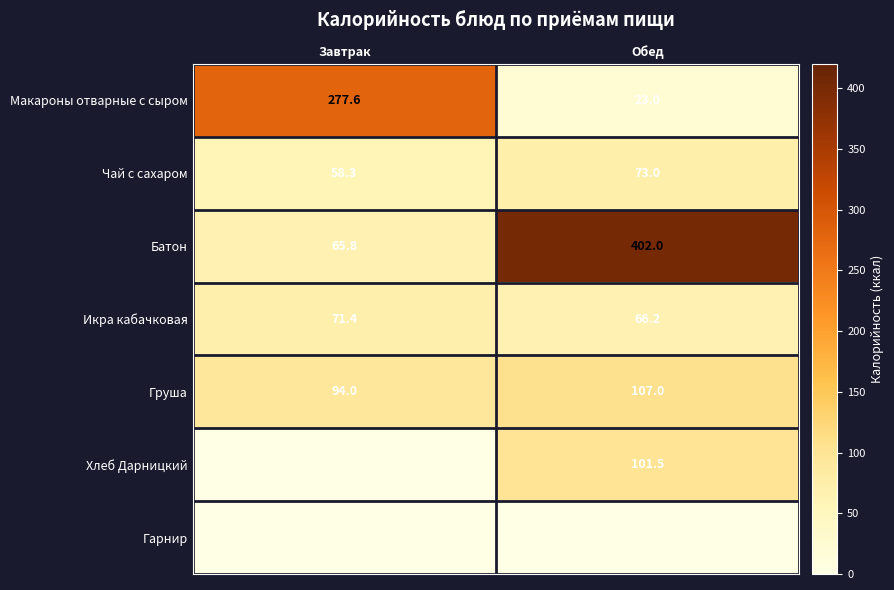

List the labels in order of Батон value, smallest first.

Завтрак, Обед